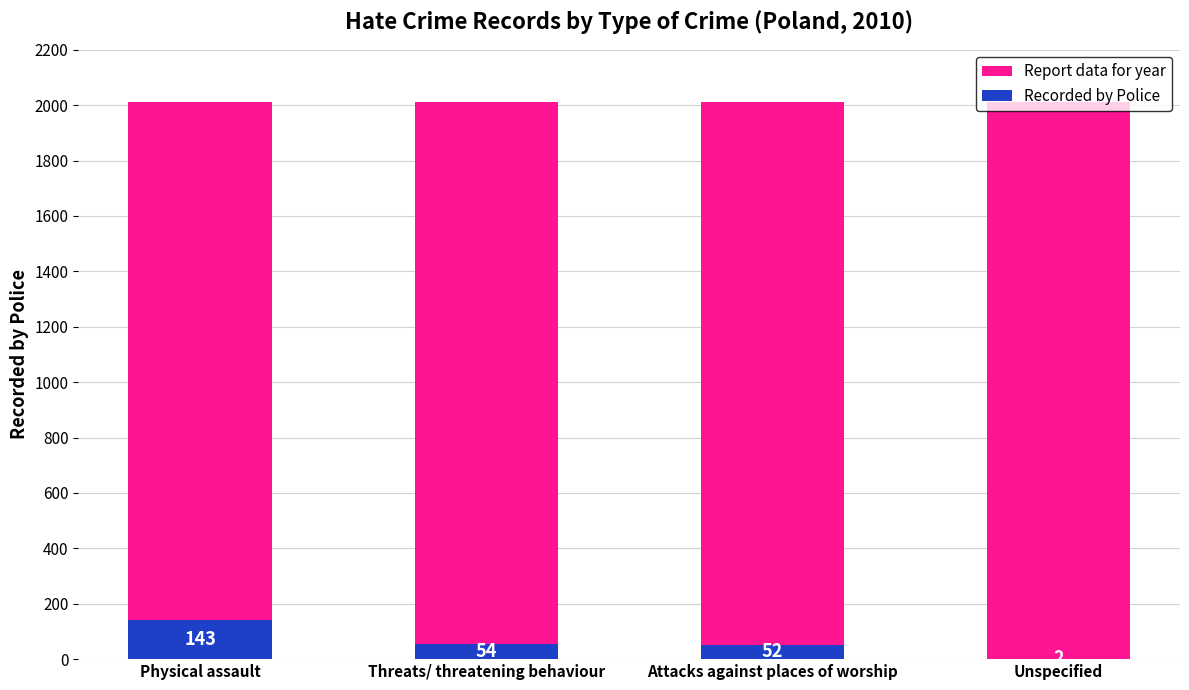

What is the total value across all series at Unspecified?

2010